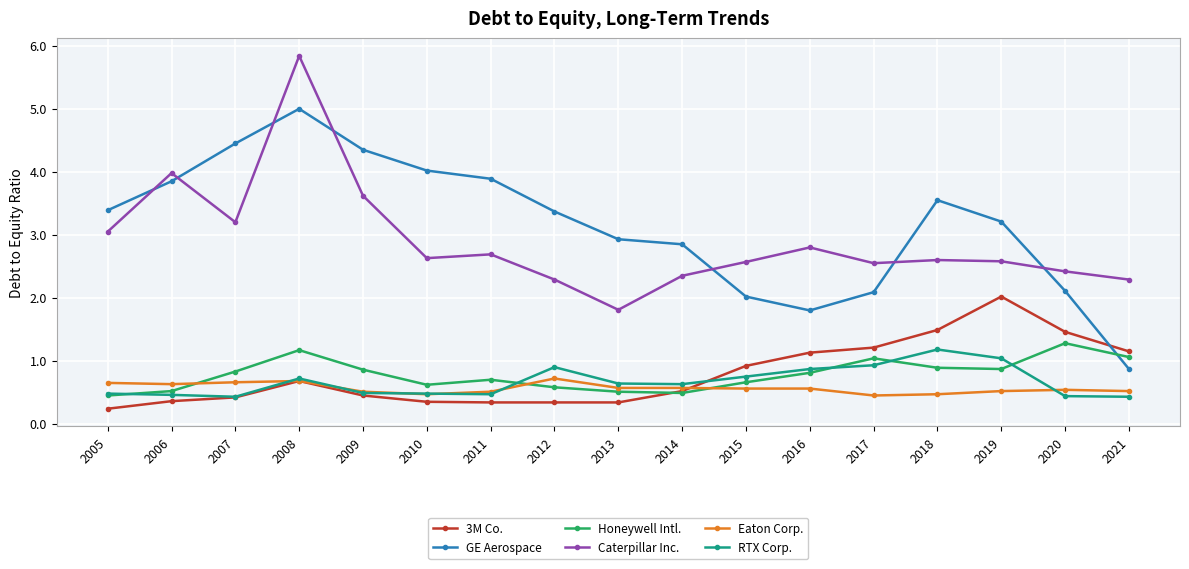

What are all the series names shown in the legend?

3M Co., GE Aerospace, Honeywell Intl., Caterpillar Inc., Eaton Corp., RTX Corp.